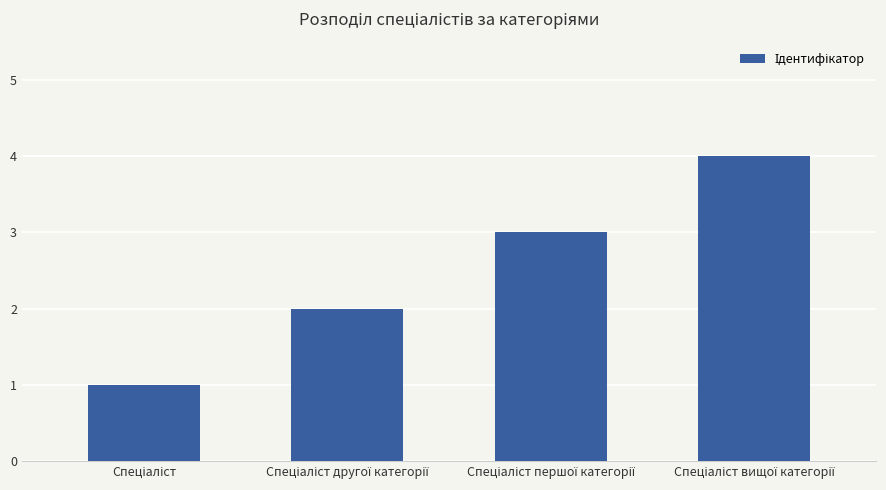

What is the greatest value displayed?

4